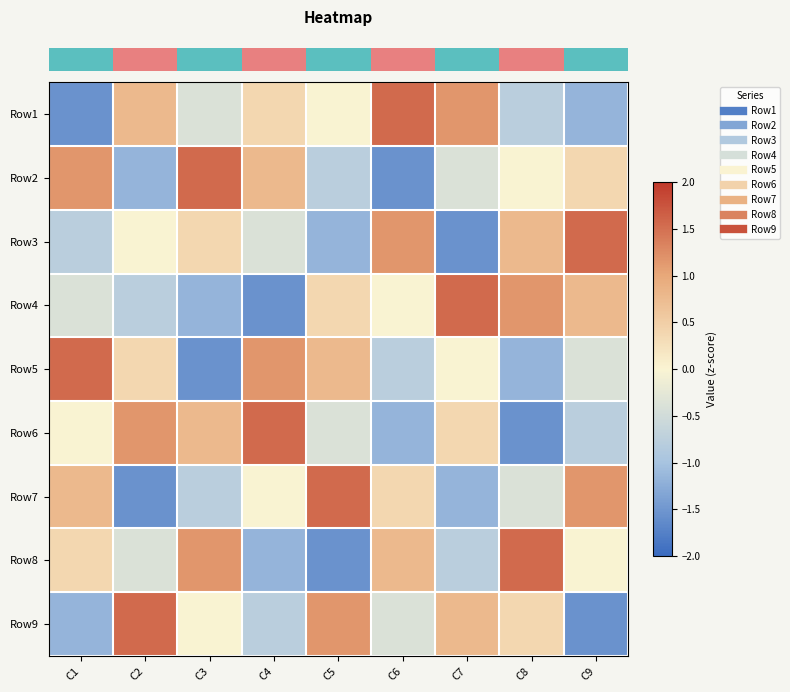

What is the difference between the highest and lowest values at C5?

3.1